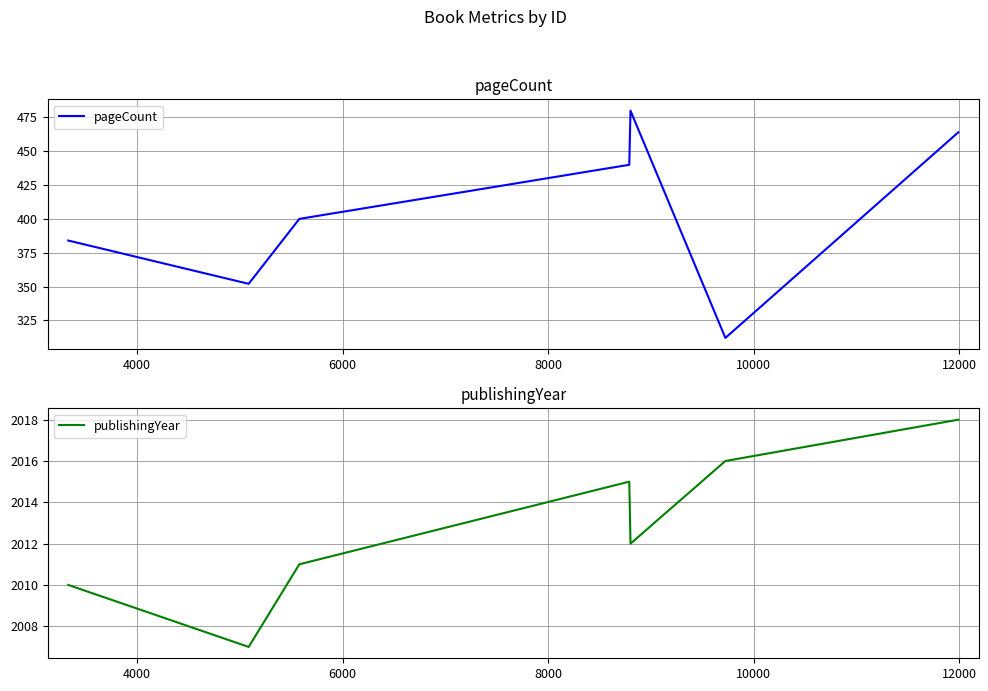

What is the maximum value for publishingYear?

2018